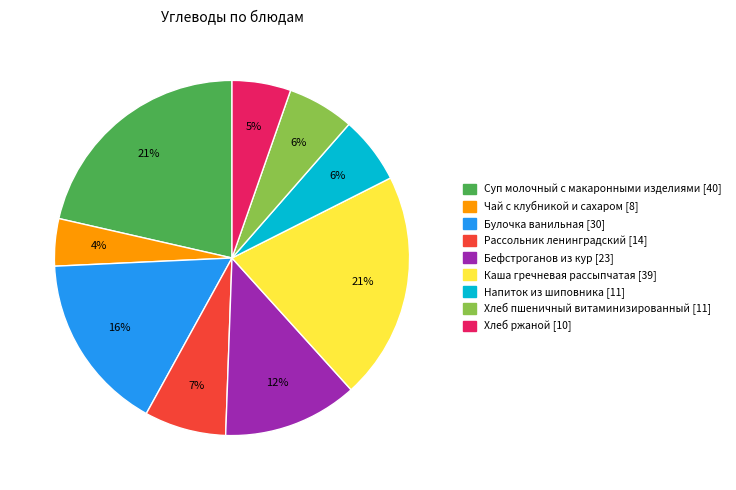

Which has a higher value, Напиток из шиповника or Каша гречневая рассыпчатая?

Каша гречневая рассыпчатая